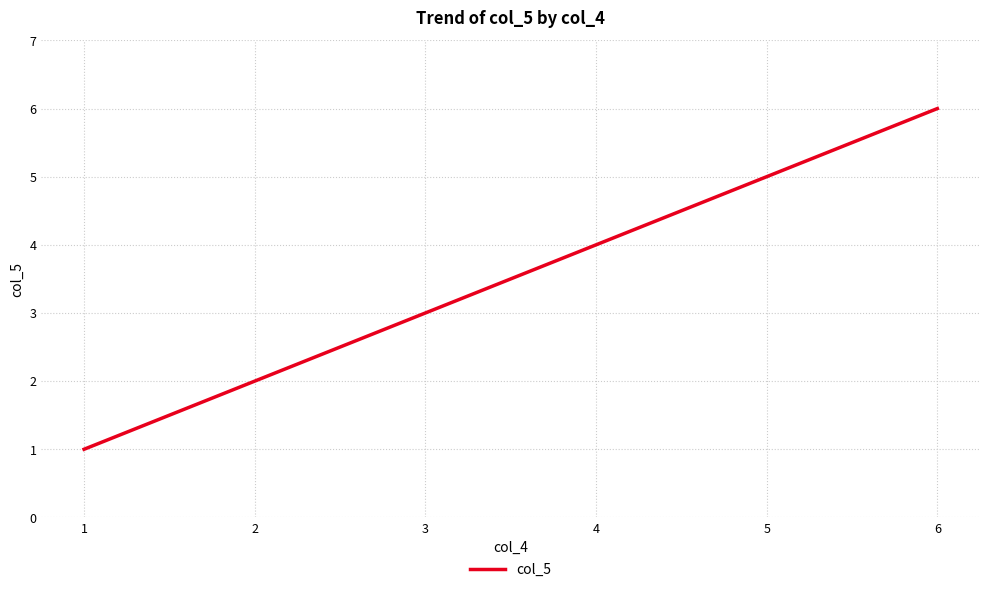

Read the value at 5.

5